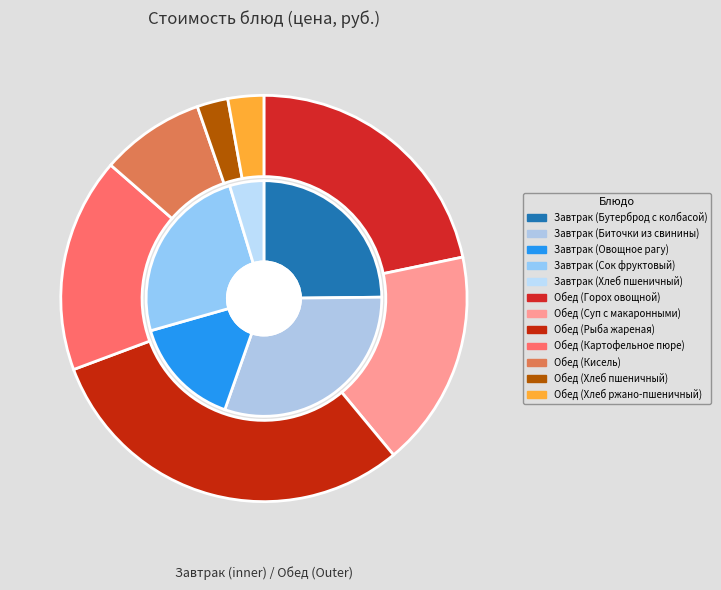

Rank the categories by value from lowest to highest.

Обед (Хлеб пшеничный), Обед (Хлеб ржано-пшеничный), Завтрак (Хлеб пшеничный), Обед (Кисель), Завтрак (Овощное рагу), Обед (Картофельное пюре), Обед (Суп с макаронными), Обед (Горох овощной), Завтрак (Сок фруктовый), Завтрак (Бутерброд с колбасой), Обед (Рыба жареная), Завтрак (Биточки из свинины)